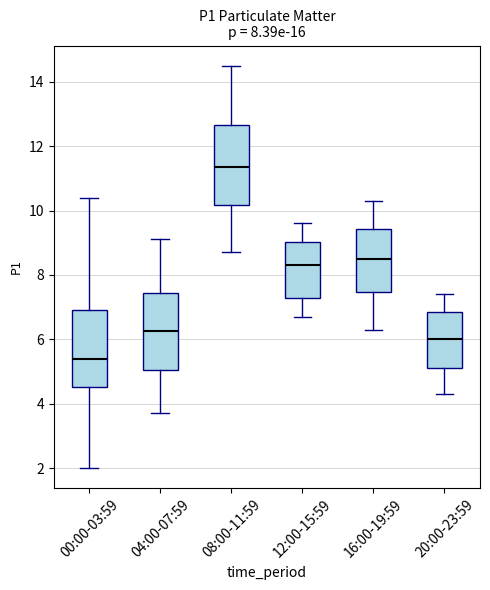

Which box has the highest median line?

08:00-11:59